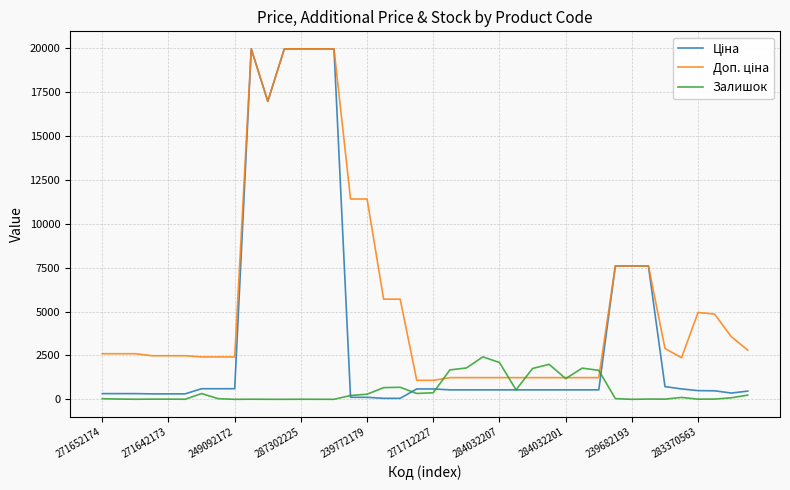

What is the maximum value shown in the chart?

19964.2